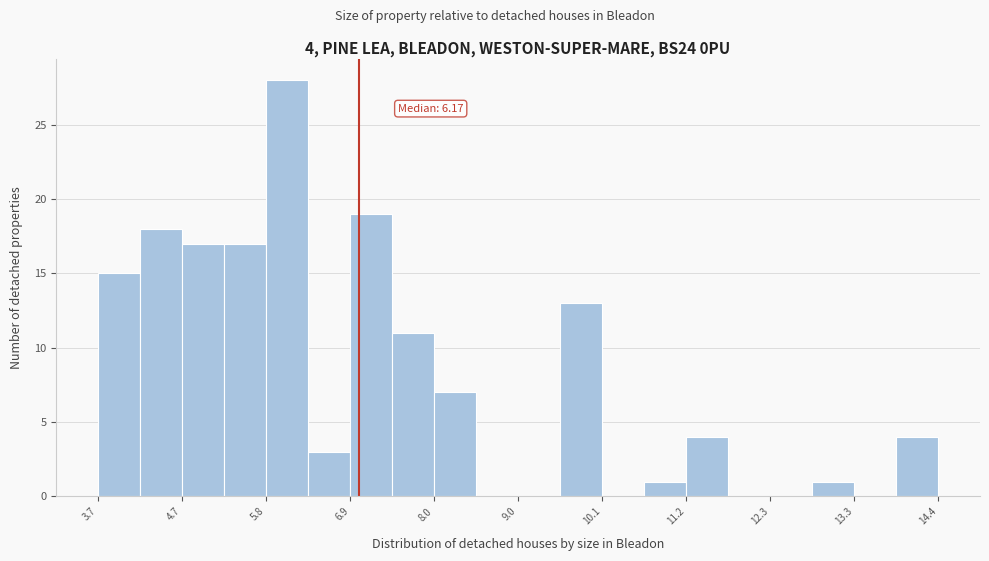

Around what value on the x-axis is the tallest bar? Give the approximate position of its centre, as read against the axis.

6.0